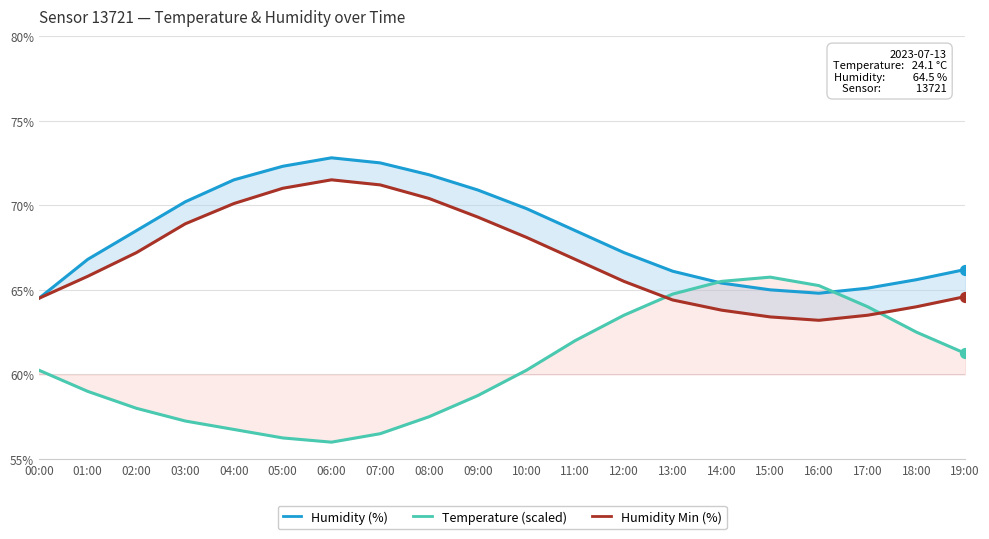

Which series has the widest spread of Y values?

Temperature (scaled)